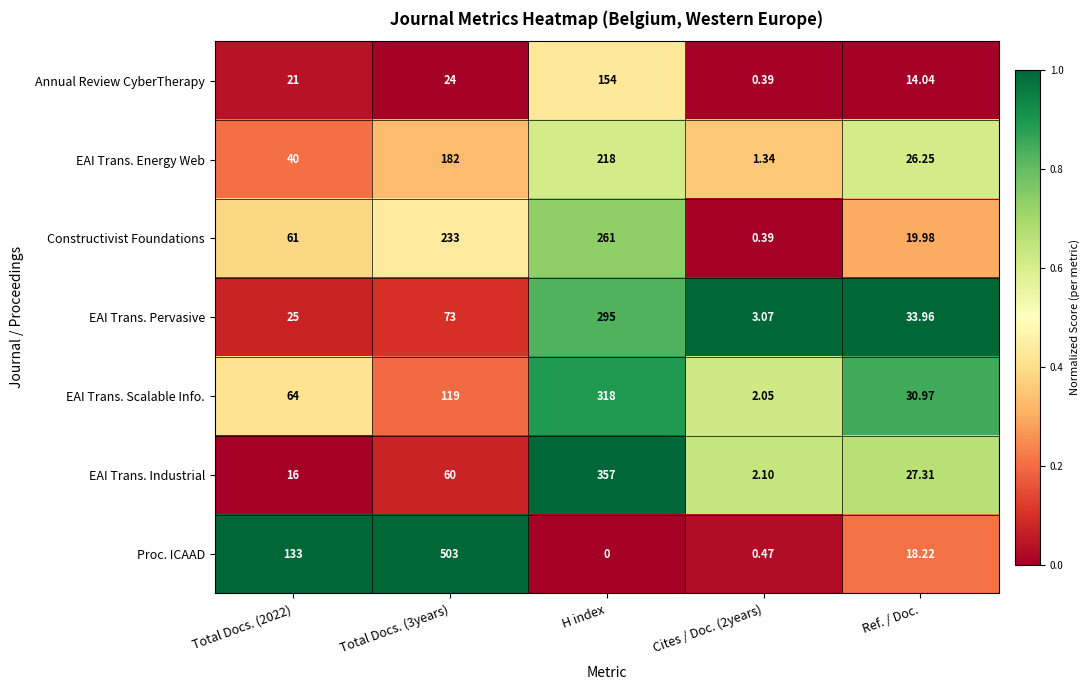

At which category does the chart reach its minimum across all series?

H index